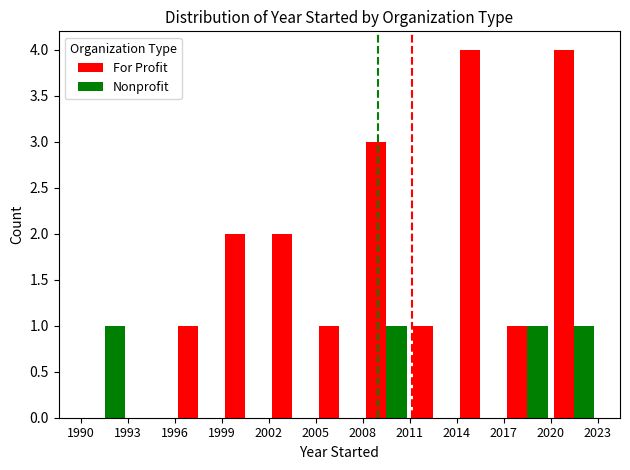

What are all the series names shown in the legend?

For Profit, Nonprofit